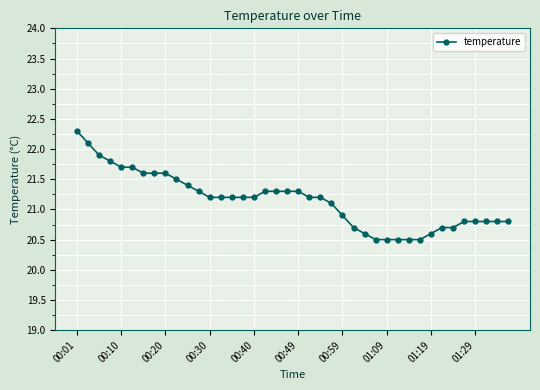

Reading left to right, list all the values displayed in this chart.

22.3	22.1	21.9	21.8	21.7	21.7	21.6	21.6	21.6	21.5	21.4	21.3	21.2	21.2	21.2	21.2	21.2	21.3	21.3	21.3	21.3	21.2	21.2	21.1	20.9	20.7	20.6	20.5	20.5	20.5	20.5	20.5	20.6	20.7	20.7	20.8	20.8	20.8	20.8	20.8